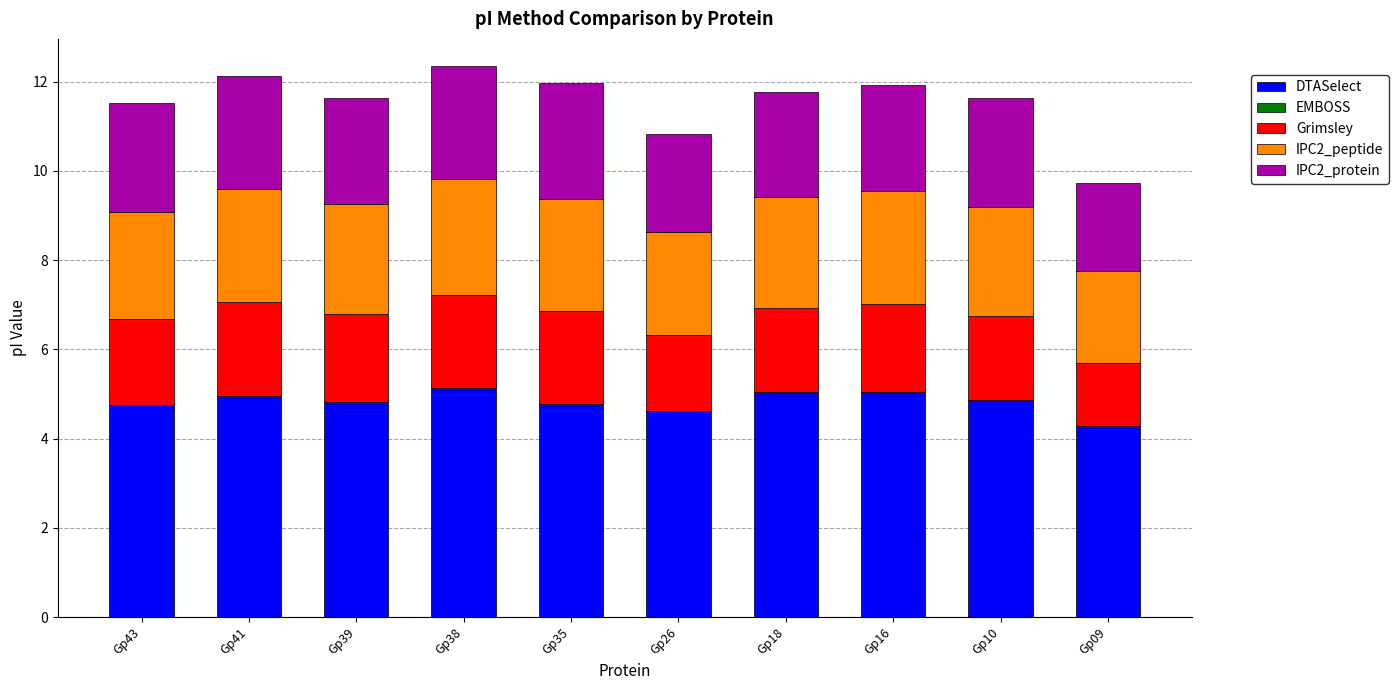

How many categories are shown in the chart?

10